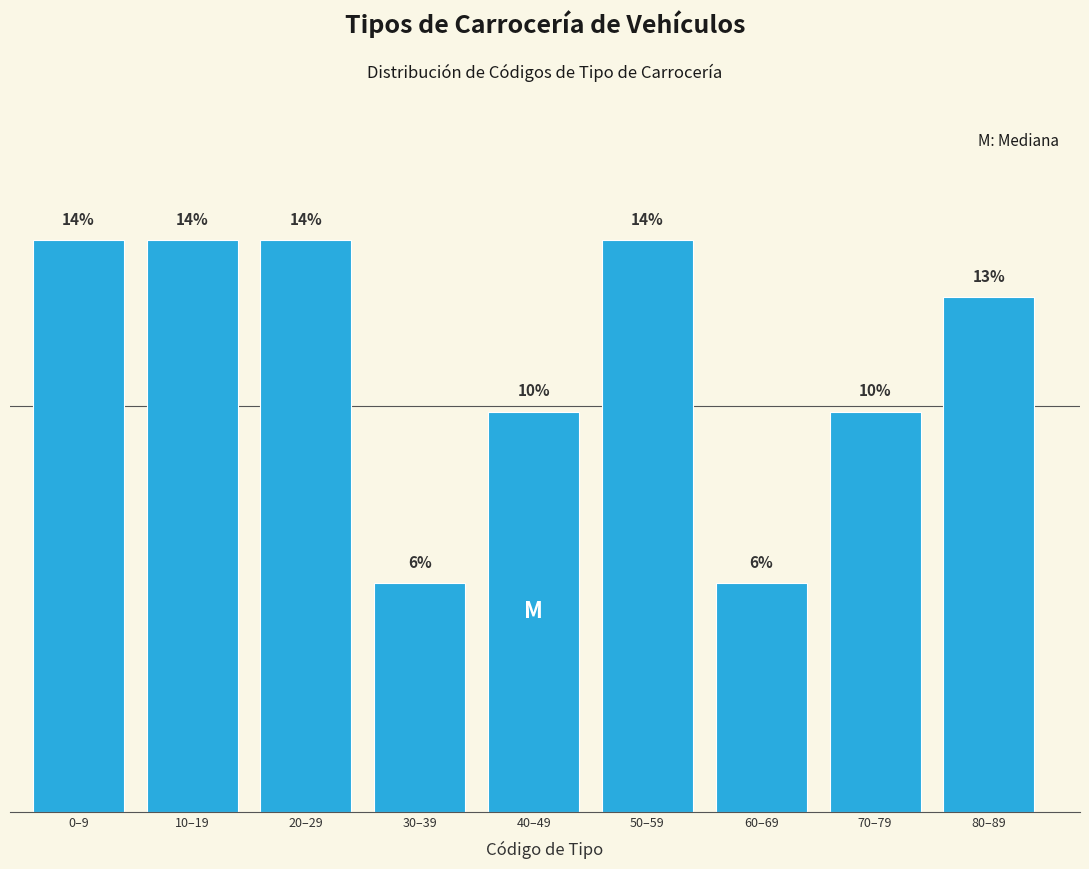

How many bars are there in total?

9